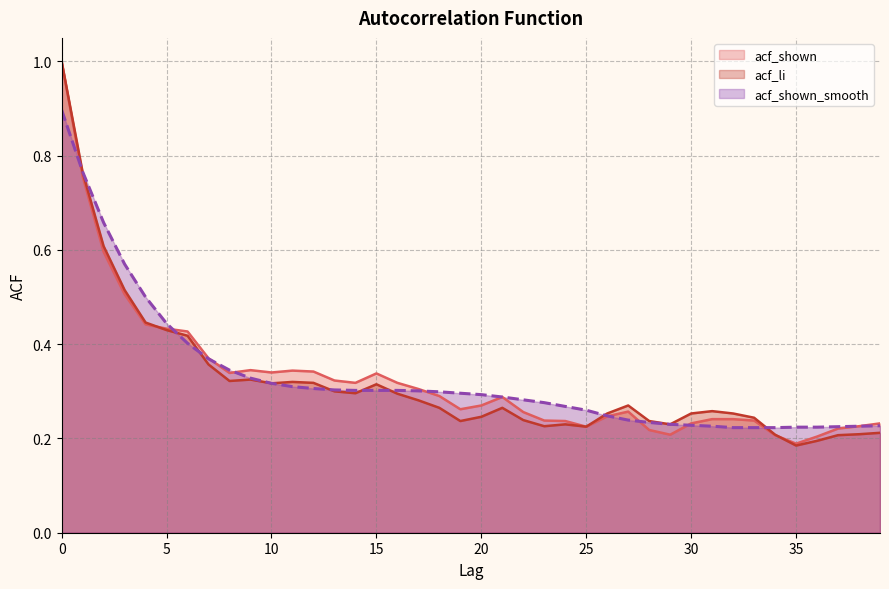

Does the chart display data point markers on the line(s)?

No